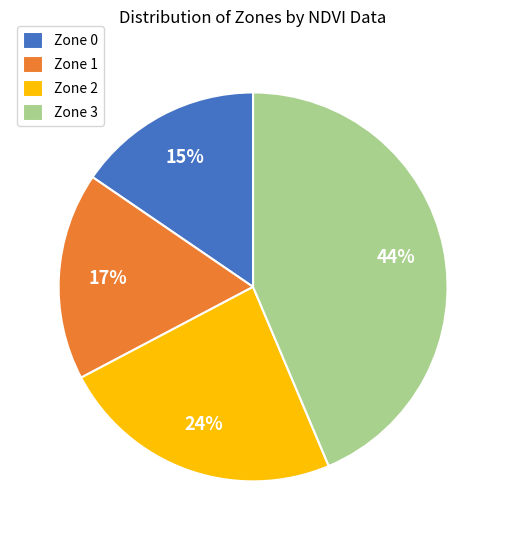

Approximately how many times larger is the value at Zone 1 compared to Zone 2?

0.7